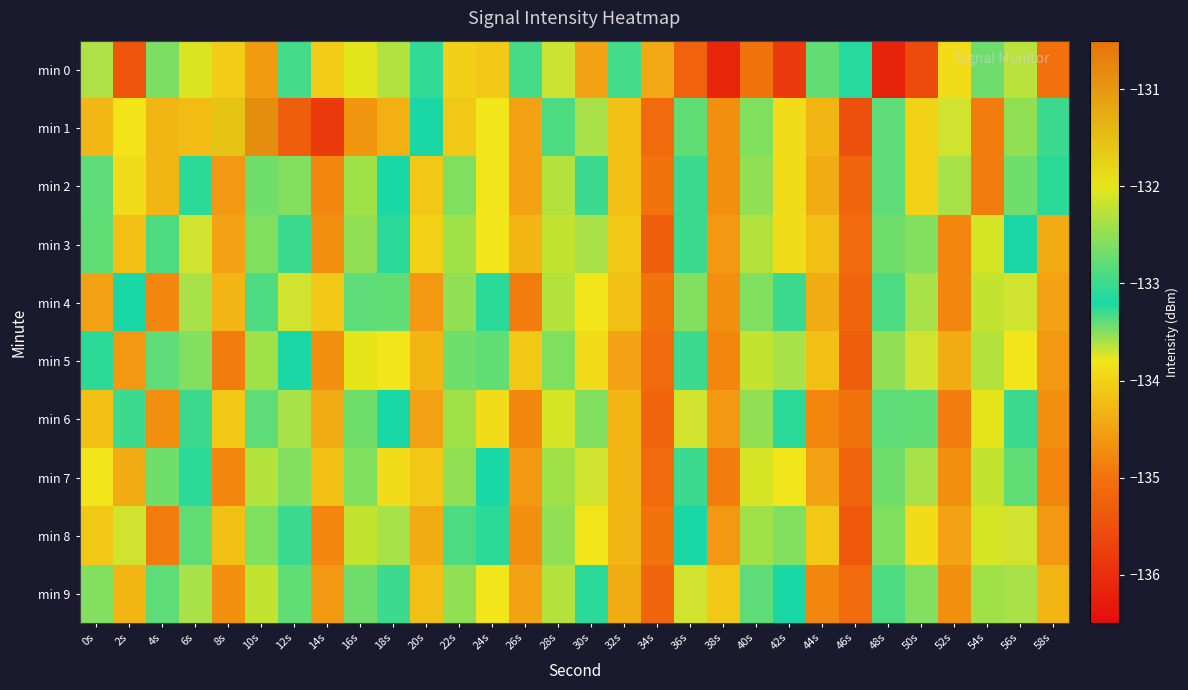

Reading left to right, extract all data points from this chart.

min 0: 0s=-133.6	2s=-135.4	4s=-132.6	6s=-132.1	8s=-134.1	10s=-134.6	12s=-133.3	14s=-134.1	16s=-132.0	18s=-132.3	20s=-133.1	22s=-134.0	24s=-134.1	26s=-132.9	28s=-133.7	30s=-134.5	32s=-133.0	34s=-134.4	36s=-135.2	38s=-136.1	40s=-135.0	42s=-135.8	44s=-132.8	46s=-133.2	48s=-136.2	50s=-135.6	52s=-133.9	54s=-133.4	56s=-133.6	58s=-135.0
min 1: 0s=-134.3	2s=-133.8	4s=-134.3	6s=-134.2	8s=-131.6	10s=-130.9	12s=-135.3	14s=-135.8	16s=-134.6	18s=-134.3	20s=-133.2	22s=-134.1	24s=-133.8	26s=-134.5	28s=-132.9	30s=-133.6	32s=-134.2	34s=-135.1	36s=-133.4	38s=-134.7	40s=-132.6	42s=-133.9	44s=-134.3	46s=-135.5	48s=-132.8	50s=-134.0	52s=-133.7	54s=-134.9	56s=-132.5	58s=-133.3
min 2: 0s=-132.8	2s=-133.9	4s=-134.3	6s=-133.1	8s=-134.6	10s=-132.7	12s=-133.5	14s=-134.8	16s=-132.4	18s=-133.2	20s=-134.1	22s=-132.6	24s=-133.8	26s=-134.5	28s=-132.3	30s=-133.0	32s=-134.2	34s=-135.0	36s=-133.3	38s=-134.7	40s=-132.5	42s=-133.9	44s=-134.4	46s=-135.2	48s=-132.8	50s=-134.0	52s=-133.6	54s=-134.9	56s=-132.7	58s=-133.1
min 3: 0s=-133.4	2s=-134.2	4s=-132.9	6s=-133.7	8s=-134.5	10s=-132.6	12s=-133.3	14s=-134.7	16s=-132.5	18s=-133.1	20s=-134.0	22s=-132.4	24s=-133.8	26s=-134.3	28s=-132.2	30s=-133.6	32s=-134.1	34s=-135.3	36s=-133.0	38s=-134.6	40s=-132.3	42s=-133.9	44s=-134.2	46s=-135.1	48s=-132.7	50s=-133.5	52s=-134.8	54s=-132.1	56s=-133.2	58s=-134.4
min 4: 0s=-134.5	2s=-133.2	4s=-134.8	6s=-133.6	8s=-134.3	10s=-132.9	12s=-133.7	14s=-134.1	16s=-132.8	18s=-133.4	20s=-134.6	22s=-132.5	24s=-133.1	26s=-134.9	28s=-132.3	30s=-133.8	32s=-134.2	34s=-135.0	36s=-133.5	38s=-134.7	40s=-132.6	42s=-133.3	44s=-134.4	46s=-135.2	48s=-132.9	50s=-133.6	52s=-134.8	54s=-132.2	56s=-133.7	58s=-134.5
min 5: 0s=-133.1	2s=-134.6	4s=-132.8	6s=-133.5	8s=-134.9	10s=-132.4	12s=-133.2	14s=-134.7	16s=-132.0	18s=-133.8	20s=-134.3	22s=-132.7	24s=-133.4	26s=-134.1	28s=-132.6	30s=-133.9	32s=-134.5	34s=-135.1	36s=-133.0	38s=-134.8	40s=-132.2	42s=-133.6	44s=-134.2	46s=-135.3	48s=-132.5	50s=-133.7	52s=-134.4	54s=-132.3	56s=-133.8	58s=-134.6
min 6: 0s=-134.2	2s=-133.0	4s=-134.7	6s=-133.3	8s=-134.1	10s=-132.8	12s=-133.6	14s=-134.4	16s=-132.7	18s=-133.2	20s=-134.5	22s=-132.4	24s=-133.9	26s=-134.8	28s=-132.1	30s=-133.5	32s=-134.3	34s=-135.2	36s=-133.7	38s=-134.6	40s=-132.5	42s=-133.1	44s=-134.8	46s=-135.0	48s=-132.8	50s=-133.4	52s=-134.9	54s=-132.0	56s=-133.3	58s=-134.7
min 7: 0s=-133.8	2s=-134.4	4s=-132.7	6s=-133.1	8s=-134.8	10s=-132.3	12s=-133.5	14s=-134.2	16s=-132.6	18s=-133.9	20s=-134.1	22s=-132.5	24s=-133.2	26s=-134.6	28s=-132.4	30s=-133.7	32s=-134.3	34s=-135.1	36s=-133.0	38s=-134.9	40s=-132.1	42s=-133.8	44s=-134.5	46s=-135.2	48s=-132.7	50s=-133.6	52s=-134.7	54s=-132.2	56s=-133.4	58s=-134.8
min 8: 0s=-134.1	2s=-133.7	4s=-134.9	6s=-133.4	8s=-134.2	10s=-132.6	12s=-133.3	14s=-134.8	16s=-132.2	18s=-133.6	20s=-134.4	22s=-132.9	24s=-133.1	26s=-134.7	28s=-132.5	30s=-133.8	32s=-134.3	34s=-135.0	36s=-133.2	38s=-134.6	40s=-132.4	42s=-133.5	44s=-134.1	46s=-135.4	48s=-132.6	50s=-133.9	52s=-134.5	54s=-132.1	56s=-133.7	58s=-134.6
min 9: 0s=-133.5	2s=-134.3	4s=-132.8	6s=-133.6	8s=-134.7	10s=-132.2	12s=-133.4	14s=-134.6	16s=-132.7	18s=-133.0	20s=-134.2	22s=-132.5	24s=-133.8	26s=-134.5	28s=-132.3	30s=-133.1	32s=-134.4	34s=-135.2	36s=-133.7	38s=-134.1	40s=-132.8	42s=-133.2	44s=-134.8	46s=-135.1	48s=-132.9	50s=-133.5	52s=-134.7	54s=-132.4	56s=-133.6	58s=-134.3